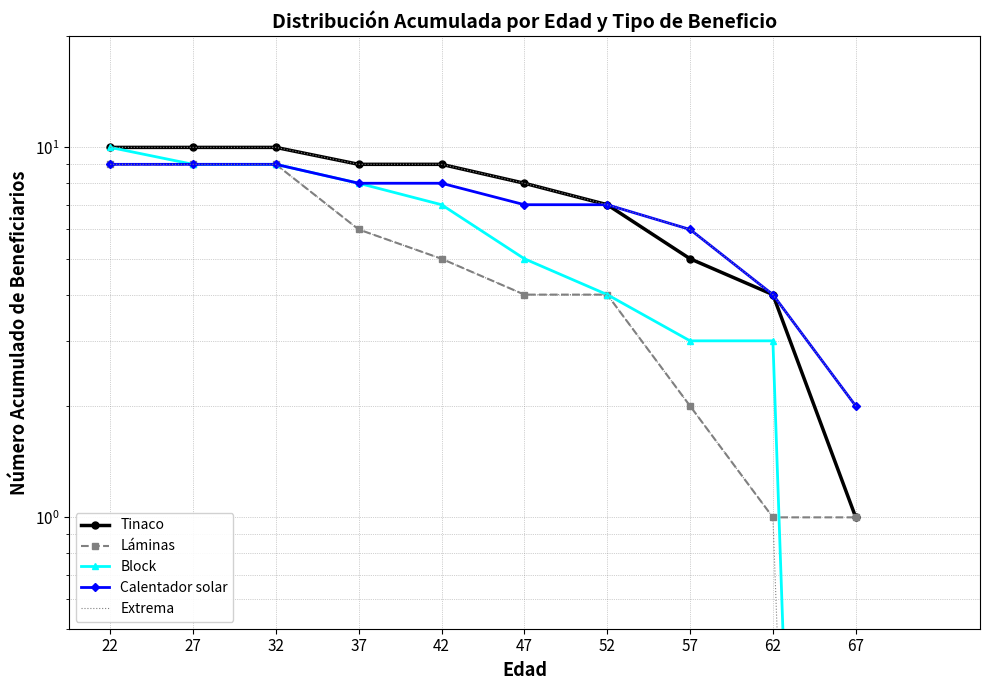

Reading left to right, transcribe all the data shown in this chart.

Tinaco: 10.0	10.0	10.0	9.0	9.0	8.0	7.0	5.0	4.0	1.0
Láminas: 9.0	9.0	9.0	6.0	5.0	4.0	4.0	2.0	1.0	1.0
Block: 10.0	9.0	9.0	8.0	7.0	5.0	4.0	3.0	3.0	0.0
Calentador solar: 9.0	9.0	9.0	8.0	8.0	7.0	7.0	6.0	4.0	2.0
Extrema: 10.0	10.0	10.0	9.0	9.0	8.0	7.0	6.0	4.0	2.0